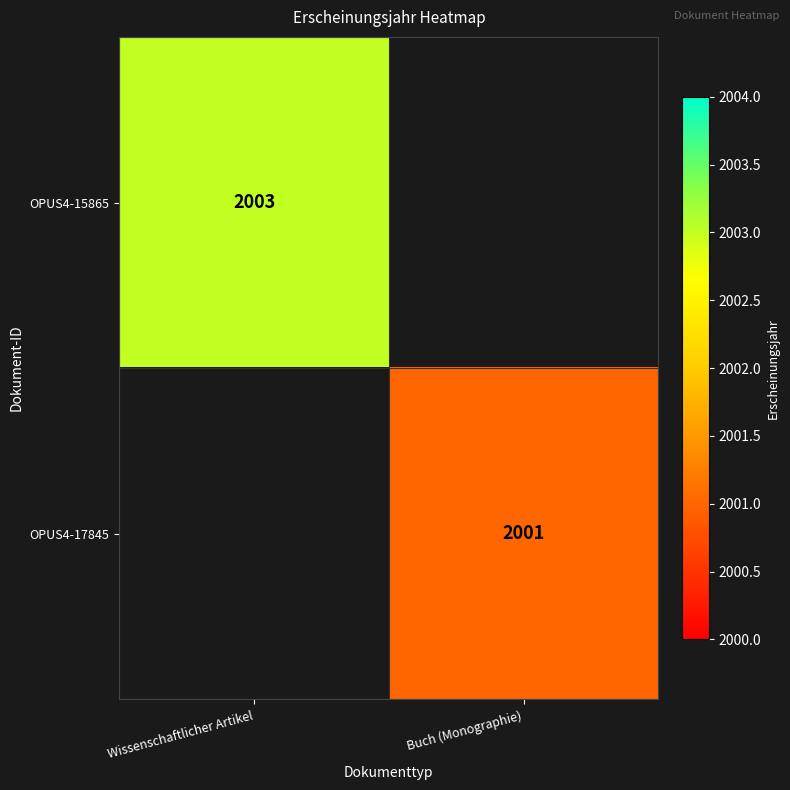

Which has a higher value, Buch (Monographie) or Wissenschaftlicher Artikel?

Wissenschaftlicher Artikel